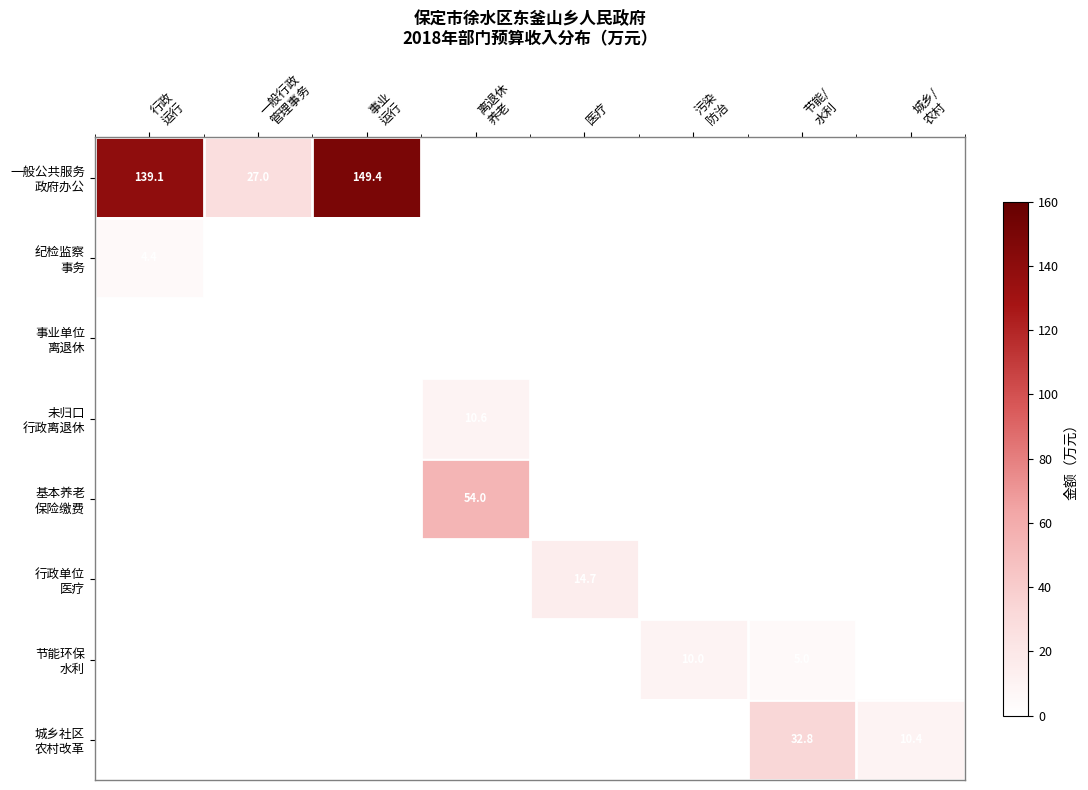

What is the total value across all series at 城乡/
农村?

10.4